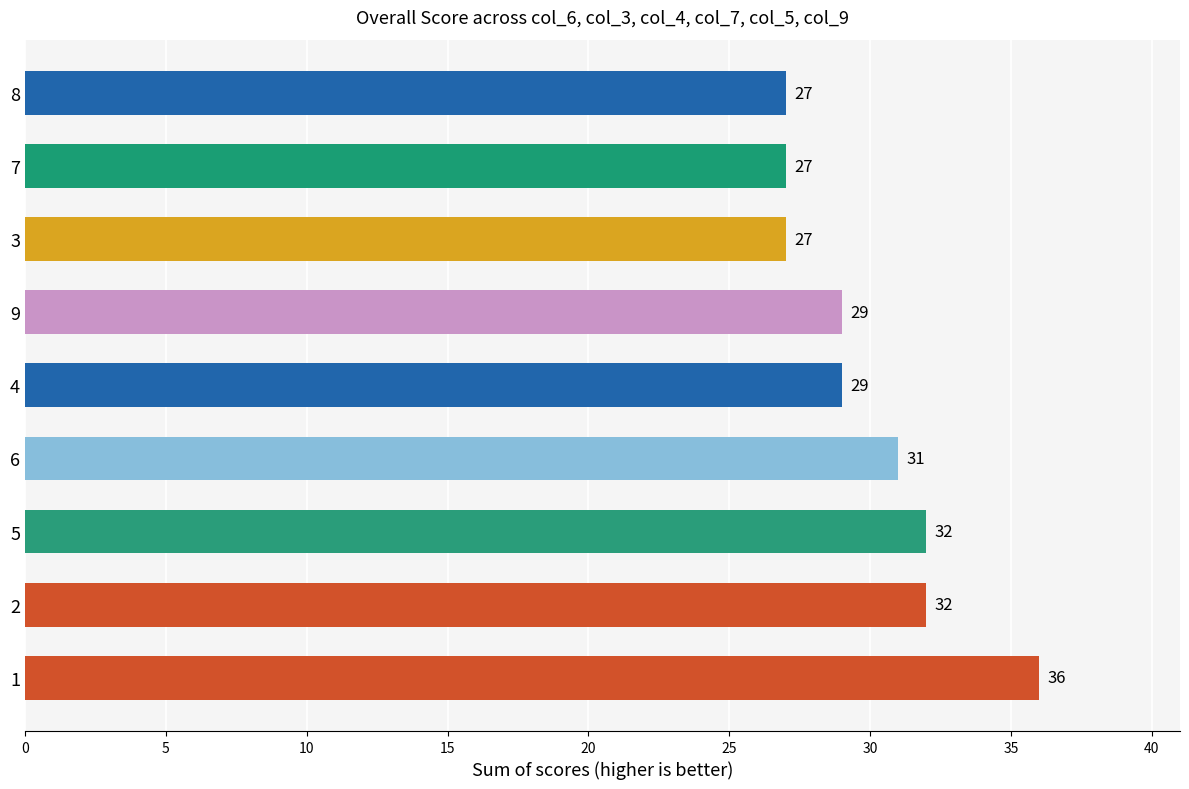

Count the values in the range 27 to 32.

8